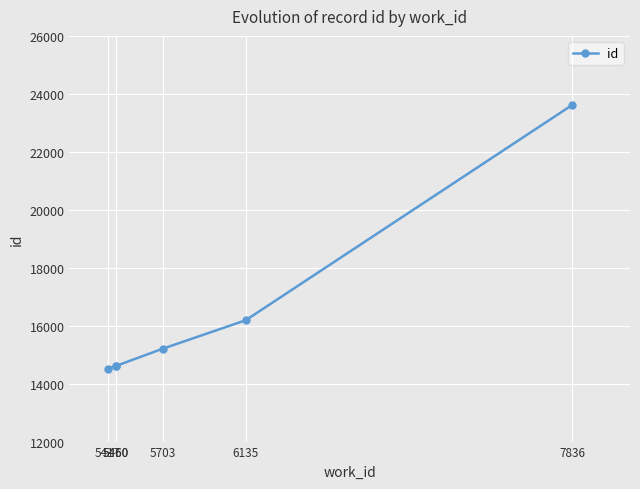

Between 7836 and 5460, which is larger?

7836